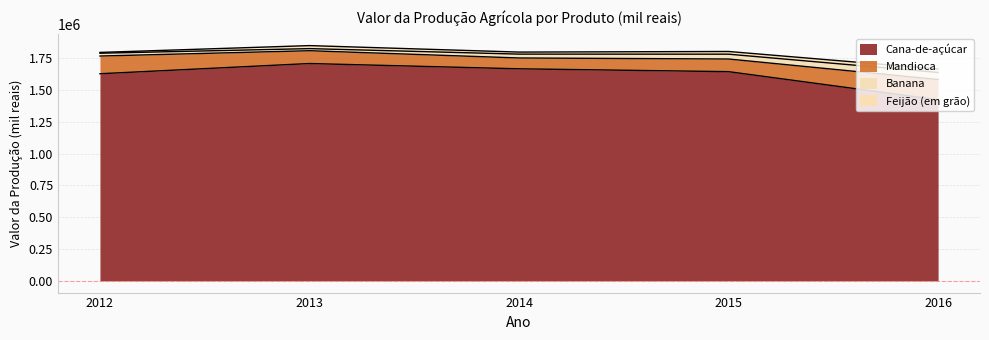

What is the minimum value for Cana-de-açúcar?

1422418